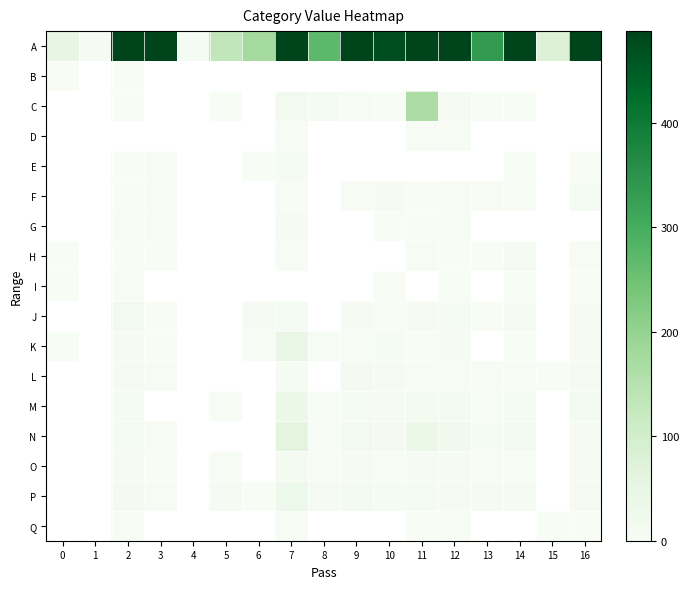

True or false: J has a value of 1.2 at 11.

False